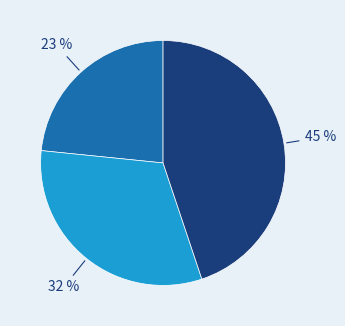

Does any single category account for the majority?

No